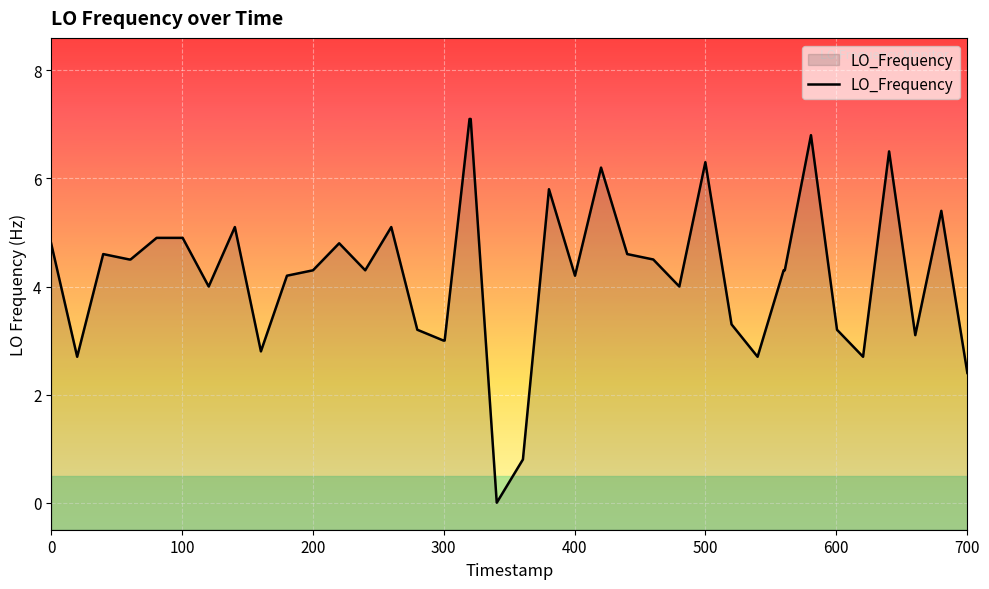

How many points are lower than both their immediate neighbors (excluding endpoints)?

10